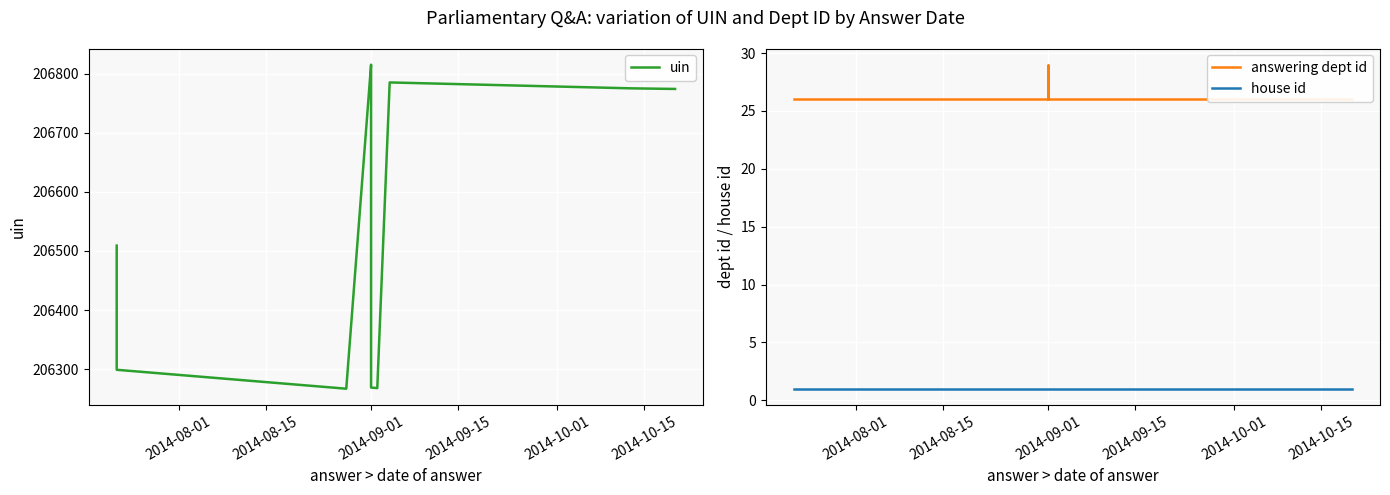

What is the maximum value for house id?

1